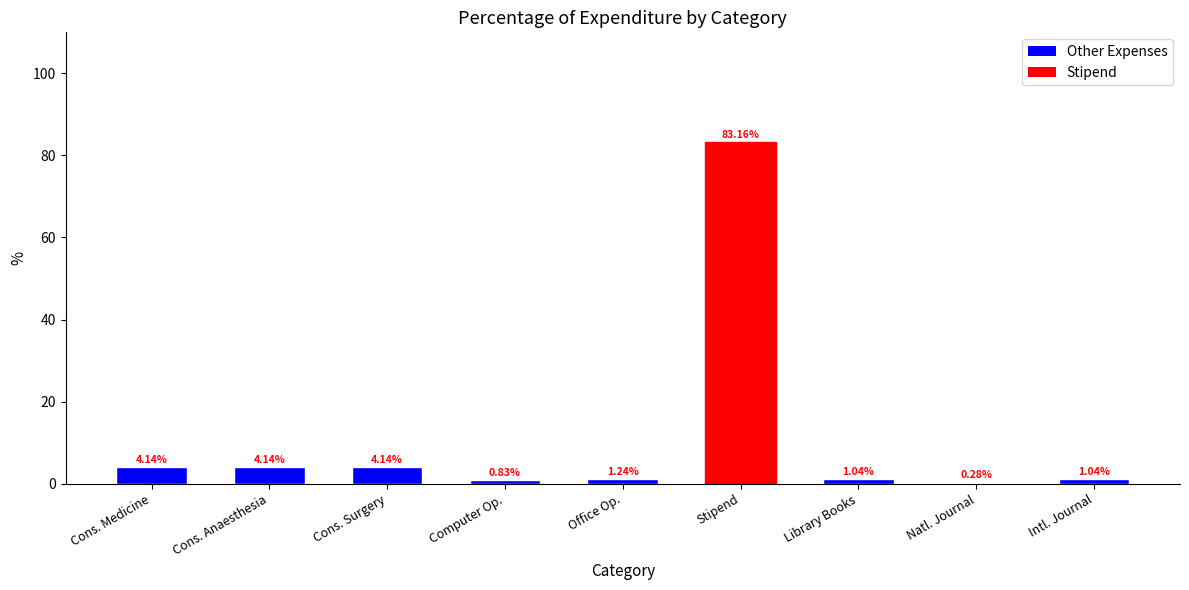

Between Intl. Journal and Cons. Medicine, which is larger?

Cons. Medicine